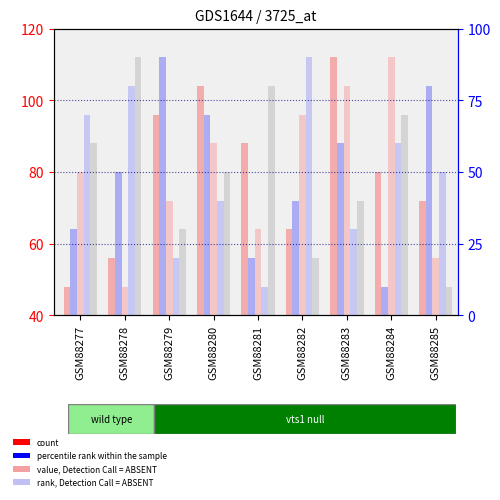

Reading left to right, what are all the values shown in this chart?

col_4: GSM88277=48	GSM88278=56	GSM88279=96	GSM88280=104	GSM88281=88	GSM88282=64	GSM88283=112	GSM88284=80	GSM88285=72
col_6: GSM88277=64	GSM88278=80	GSM88279=112	GSM88280=96	GSM88281=56	GSM88282=72	GSM88283=88	GSM88284=48	GSM88285=104
col_7: GSM88277=80	GSM88278=48	GSM88279=72	GSM88280=88	GSM88281=64	GSM88282=96	GSM88283=104	GSM88284=112	GSM88285=56
col_8: GSM88277=96	GSM88278=104	GSM88279=56	GSM88280=72	GSM88281=48	GSM88282=112	GSM88283=64	GSM88284=88	GSM88285=80
col_9: GSM88277=88	GSM88278=112	GSM88279=64	GSM88280=80	GSM88281=104	GSM88282=56	GSM88283=72	GSM88284=96	GSM88285=48